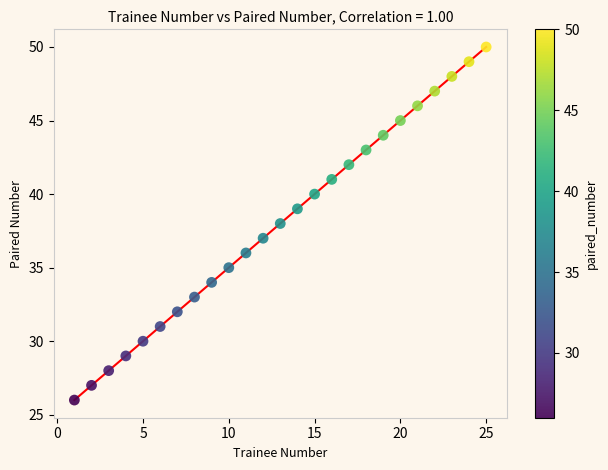

What is the range of Y values (max minus min)?

24